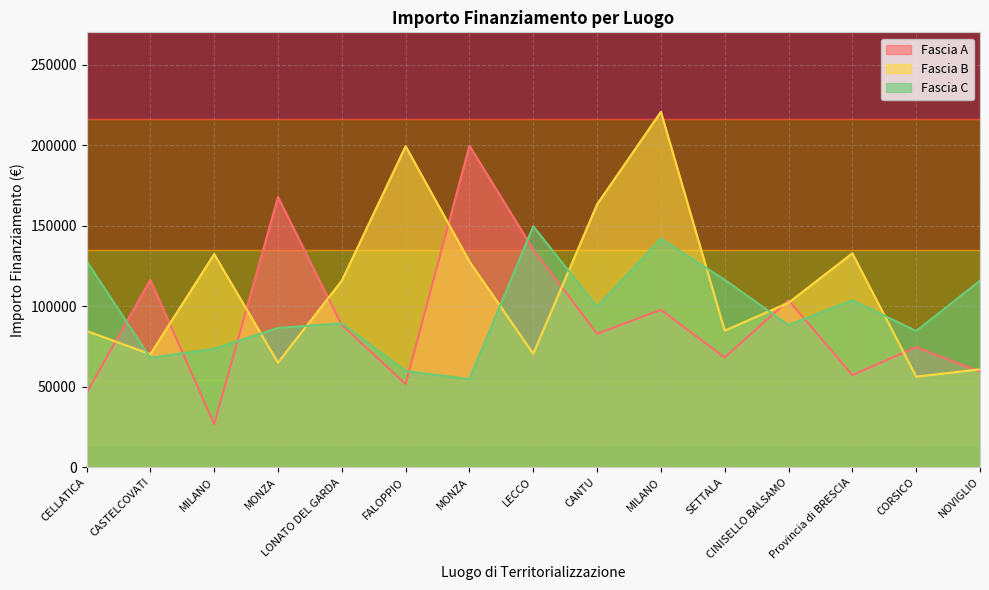

In Fascia C, how many points are higher than both neighbors (excluding endpoints)?

4